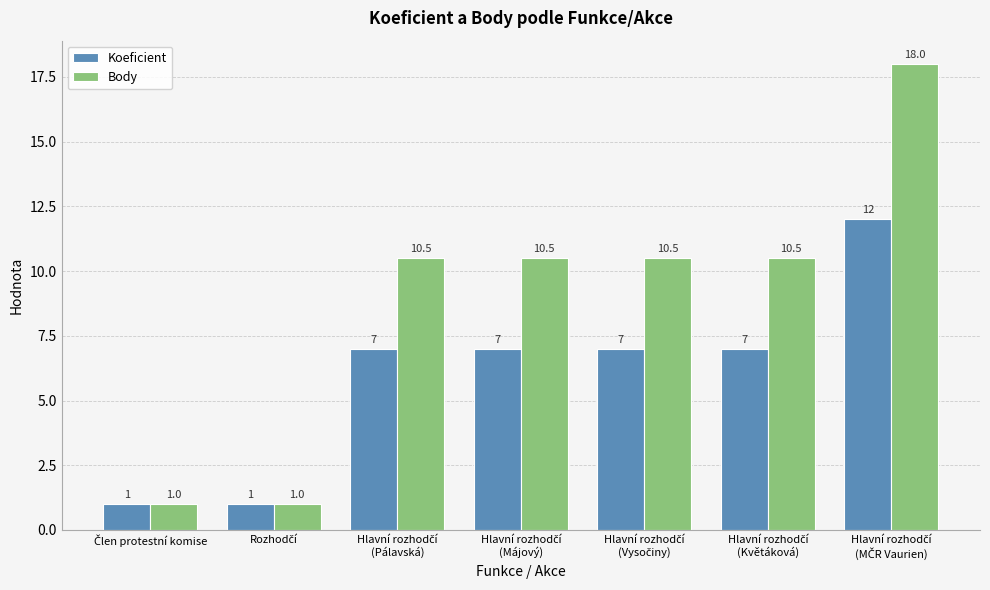

Rank the series by their maximum value, from lowest to highest.

Koeficient, Body